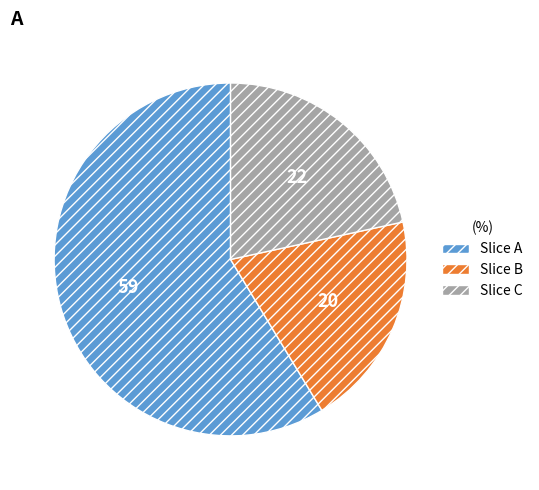

Rank the categories by value from lowest to highest.

Slice B, Slice C, Slice A